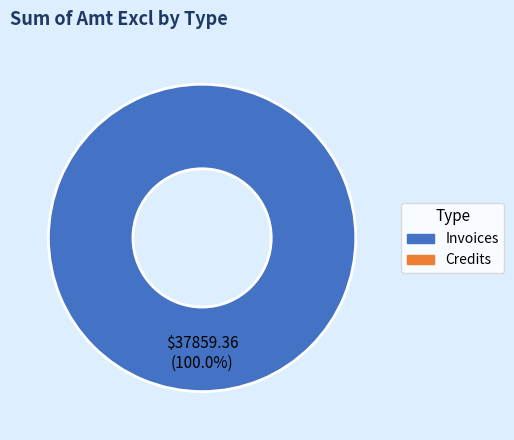

Does any single category account for the majority?

Yes